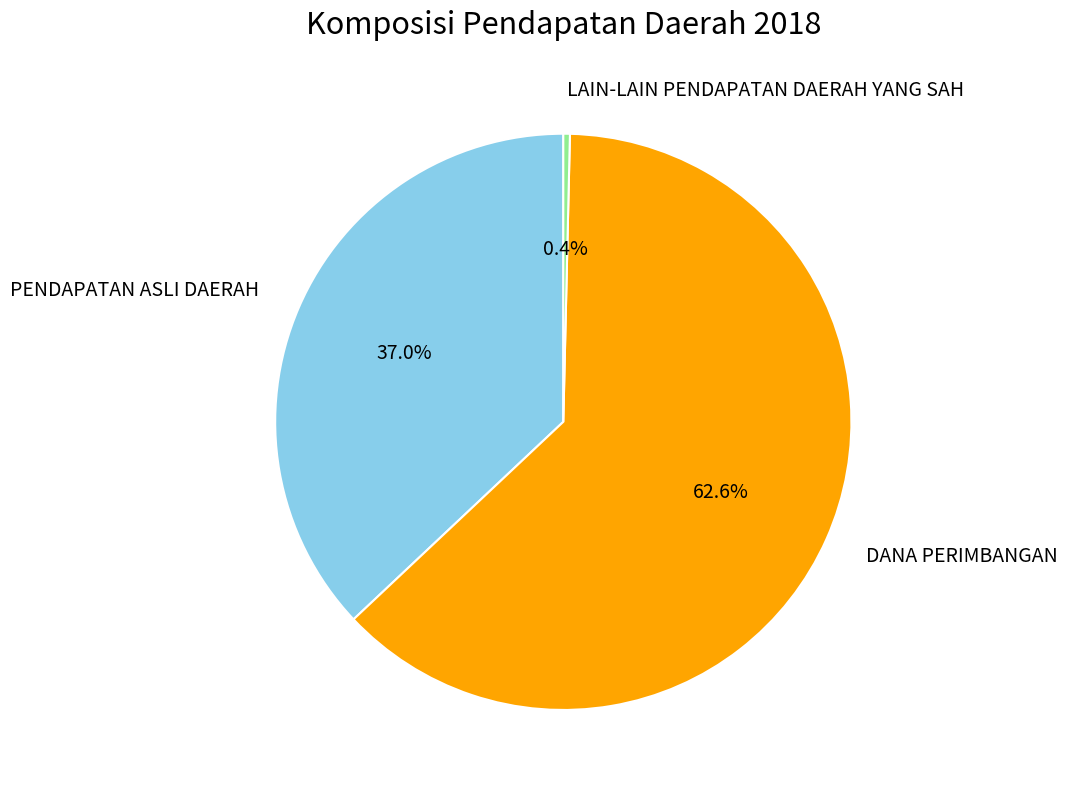

Is there any slice that represents more than half of the pie?

Yes